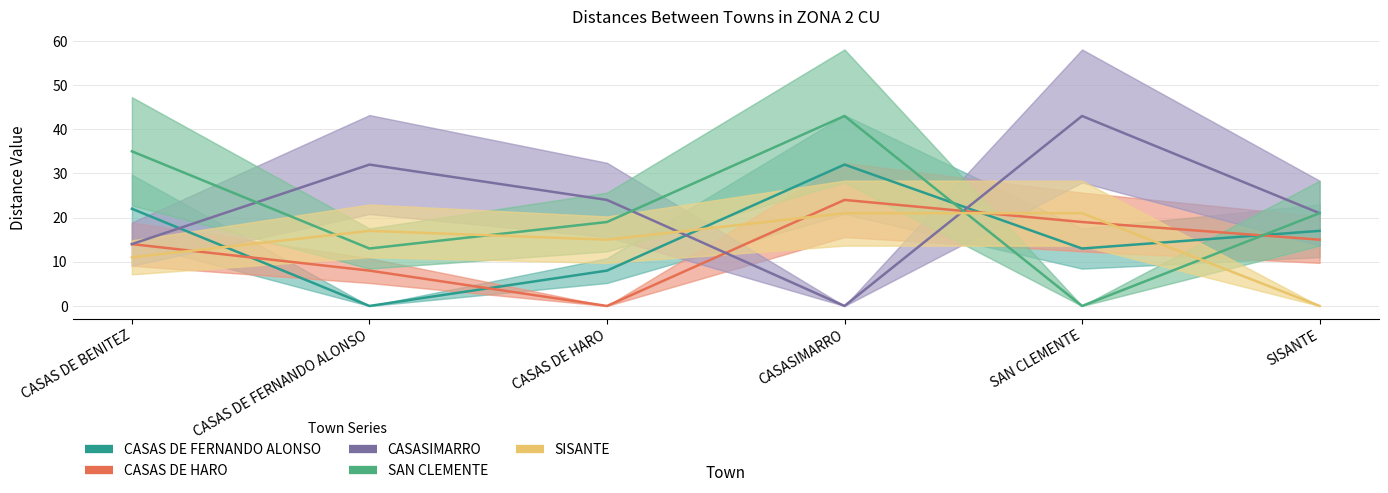

At which category is the sum across all series the highest?

CASASIMARRO